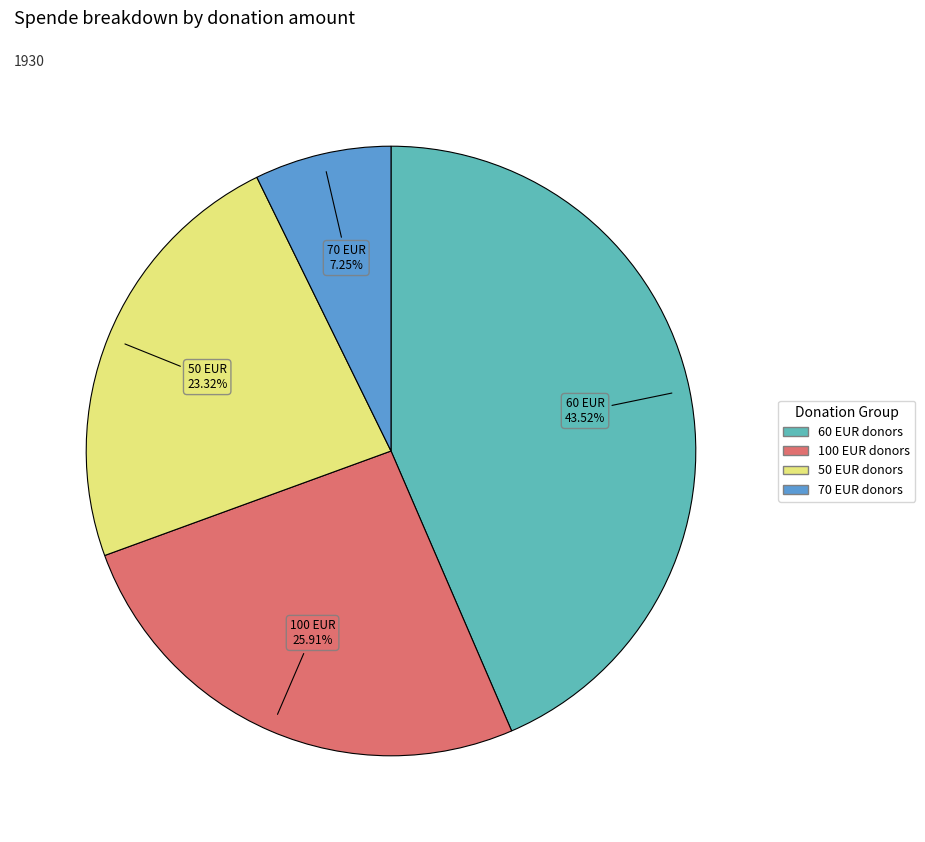

How many segments does this pie chart have?

4